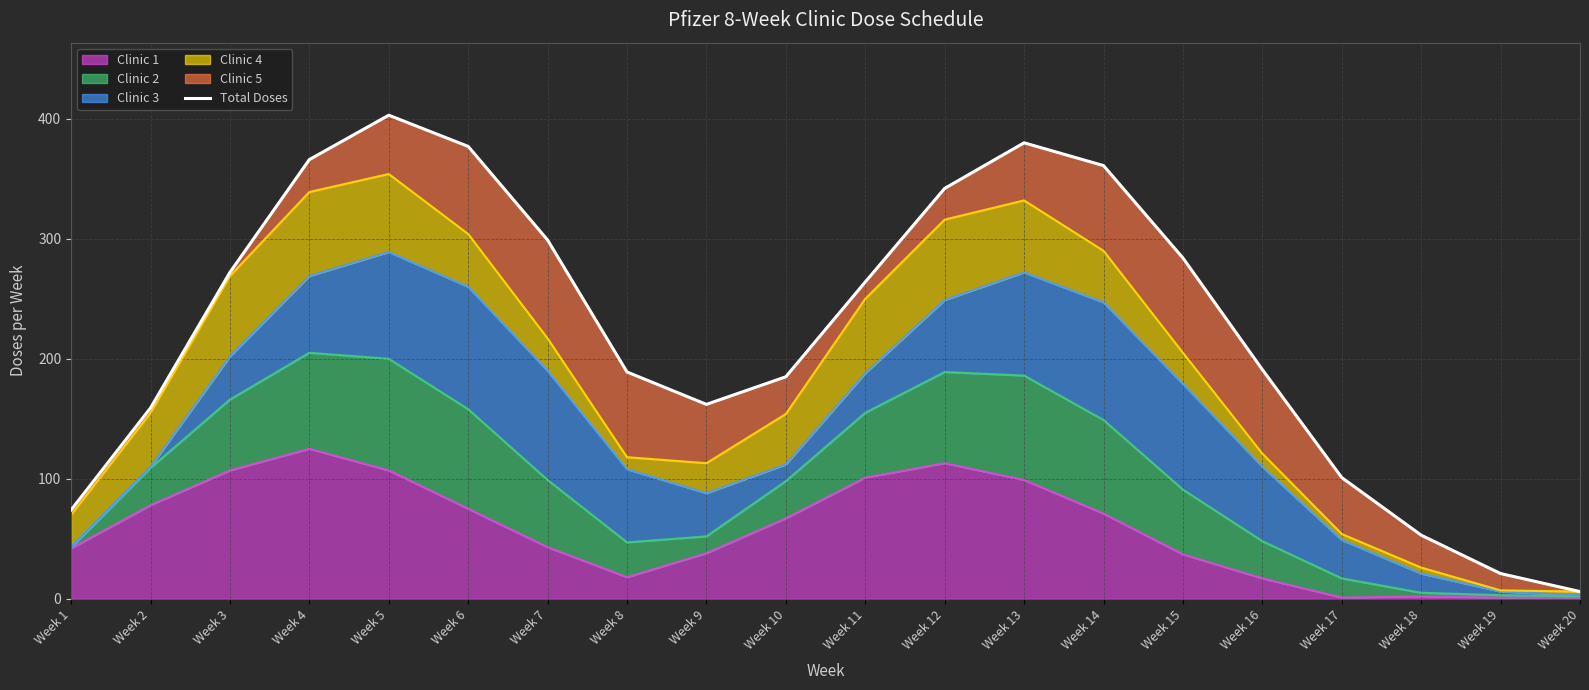

Where is the data nearest to the value 204?

Week 16